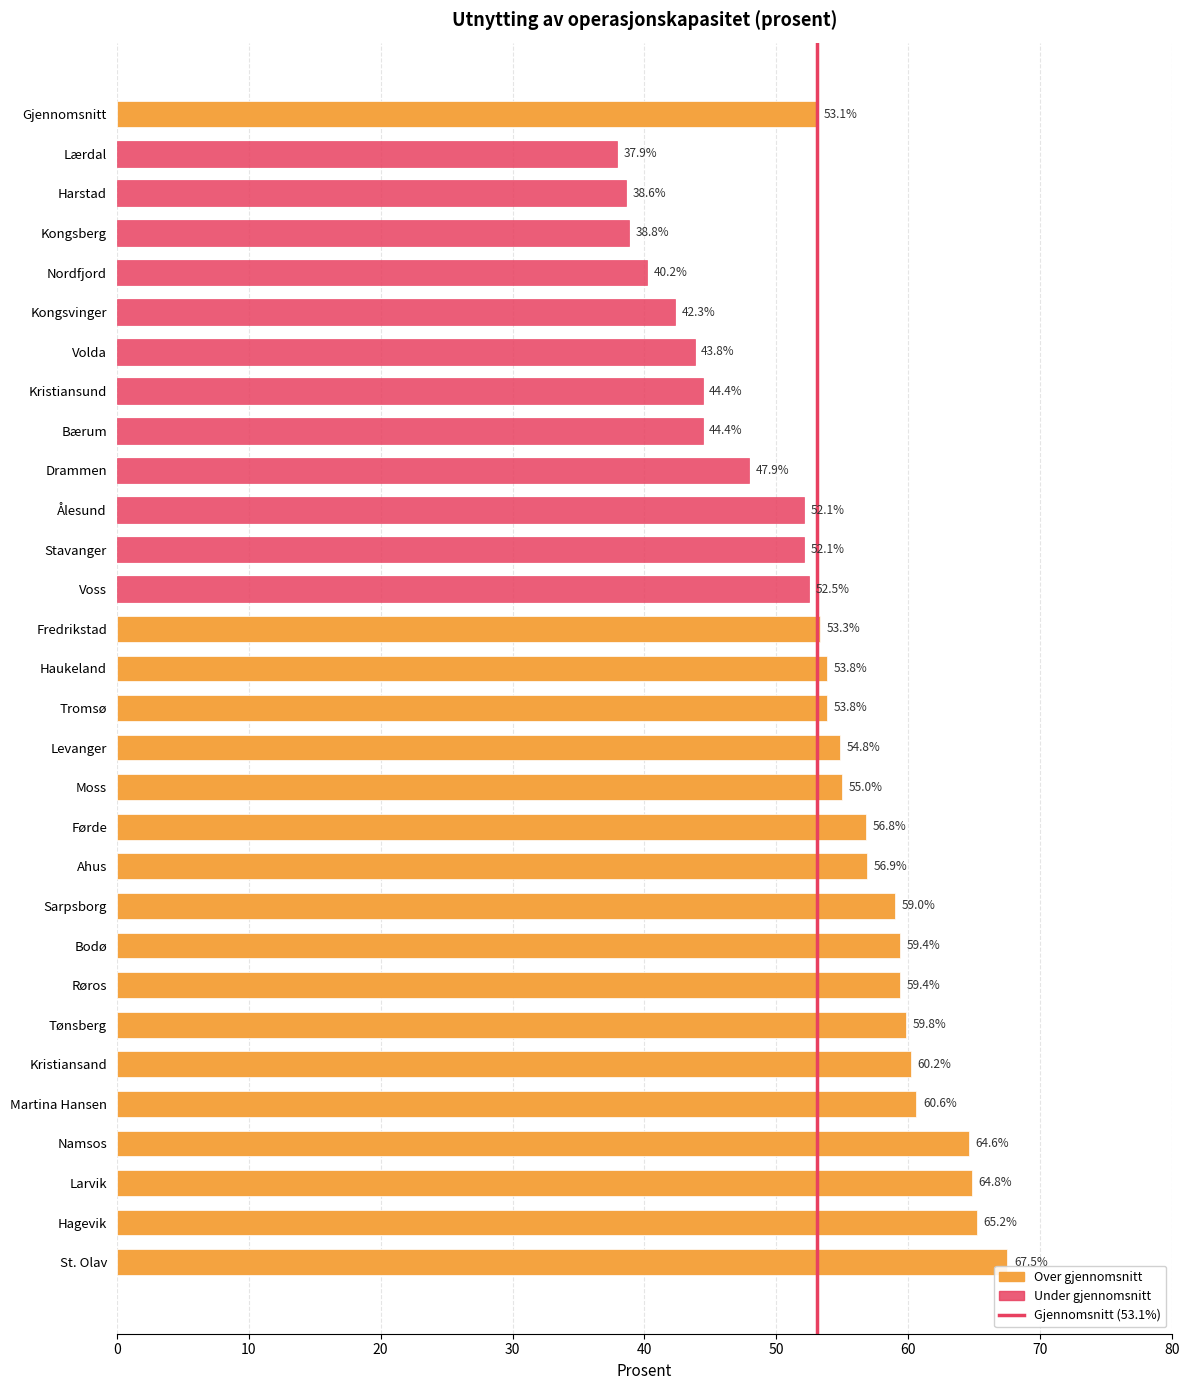

What is the change in value from Gjennomsnitt to Stavanger?

-1.0